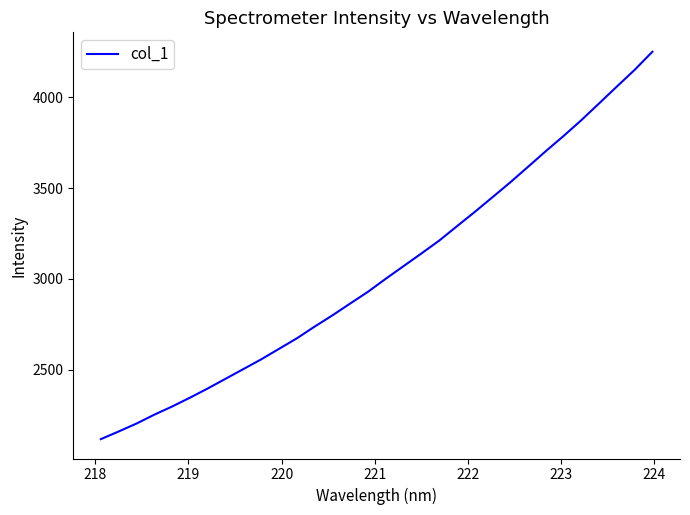

What is the minimum value shown in the chart?

2119.0